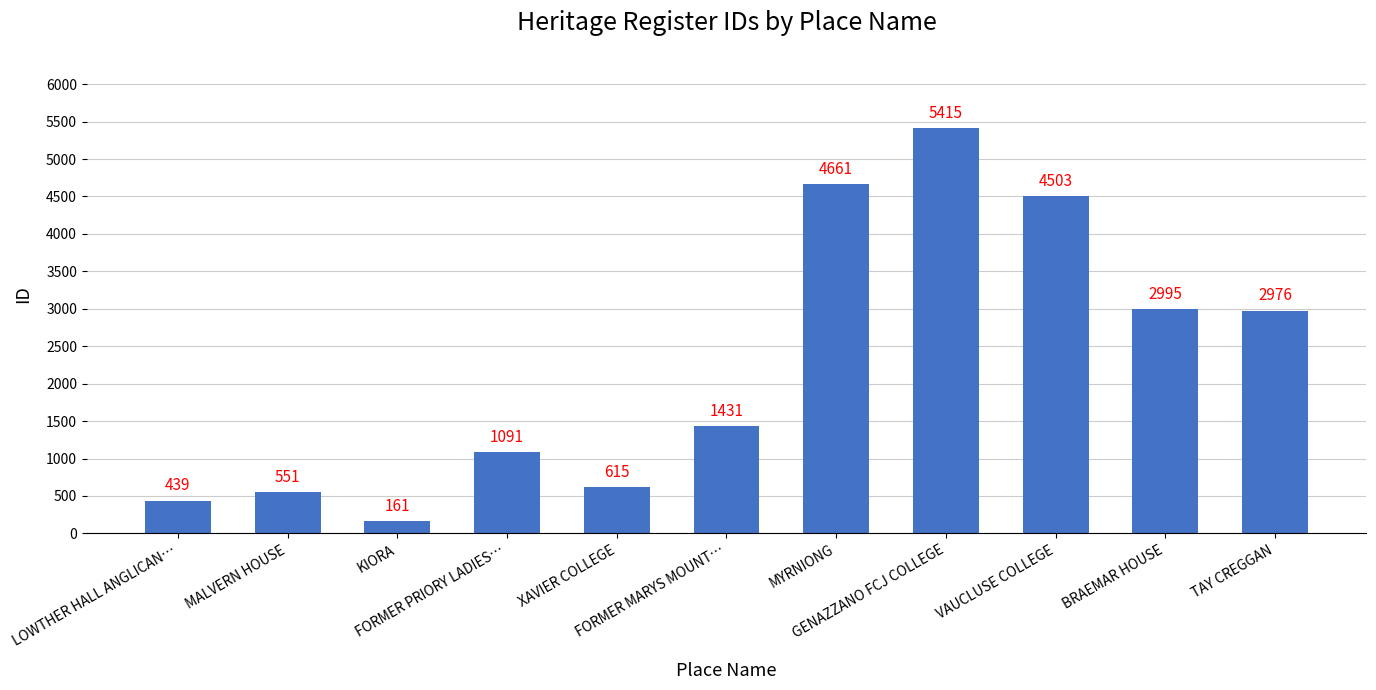

Does the chart contain stacked bars?

No